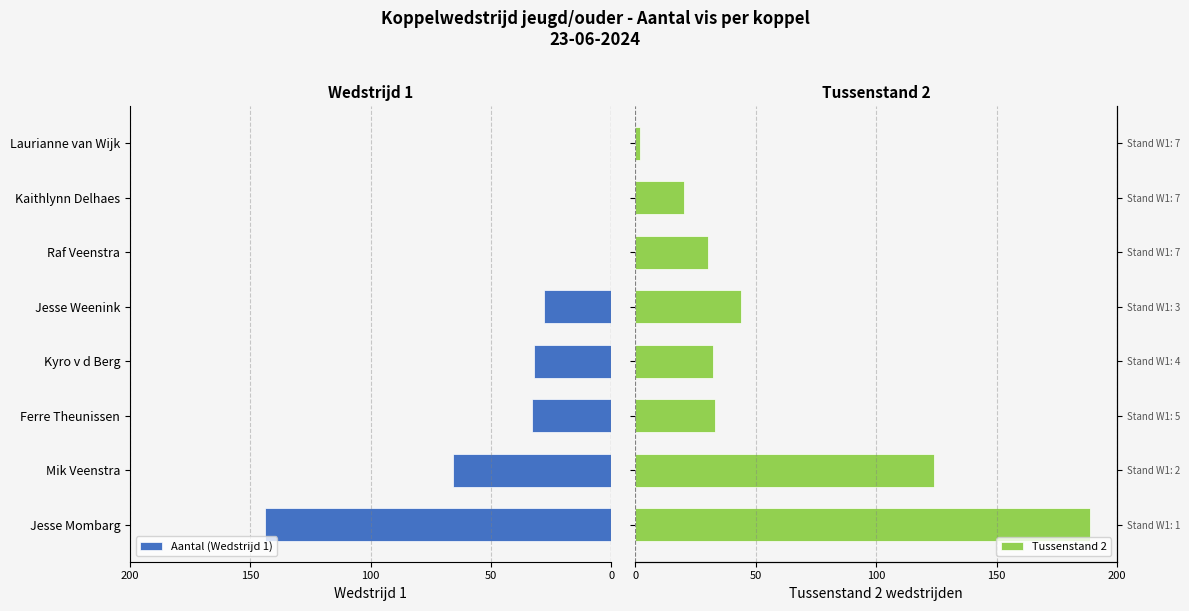

Reading left to right, extract all data points from this chart.

Aantal (Wedstrijd 1): -144	-66	-33	-32	-28	0	0	0
Tussenstand 2: 189	124	33	32	44	30	20	2